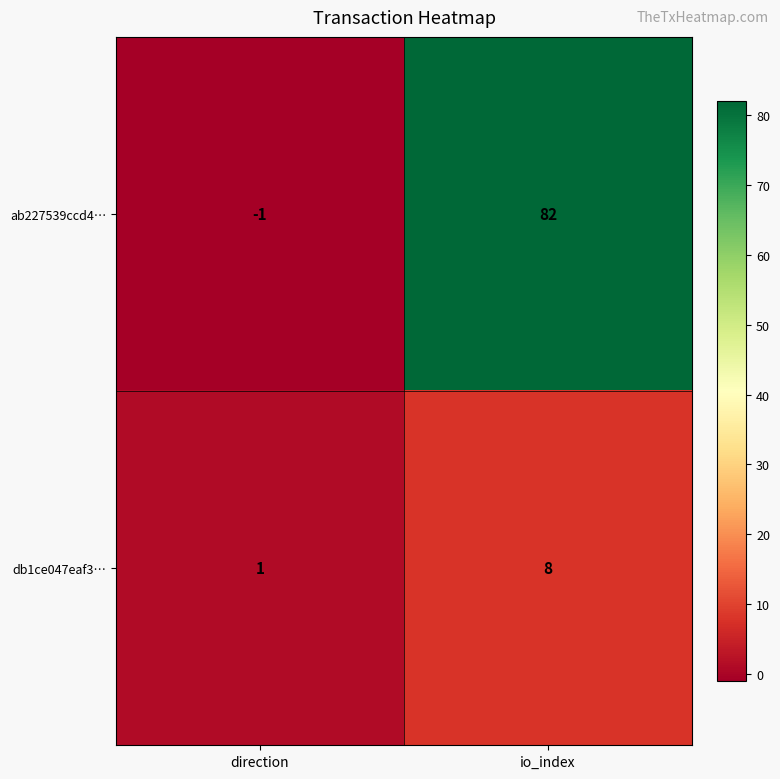

What is the spread (max minus min) of values at direction?

2